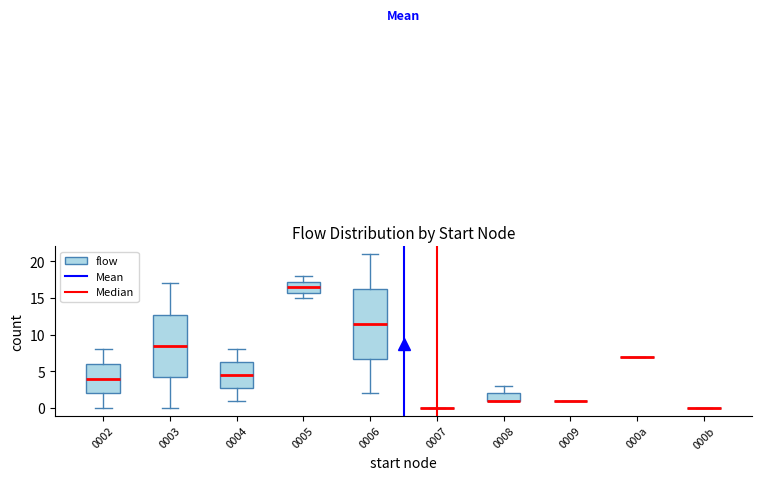

Reading left to right, transcribe this box plot: for each box, give where its median line is, the range the box spans, and where its two whiskers end, as read against the y-axis. The values are not printed on the chart, so give them approximately, as read against the axis.

0002: median 4.0, box 2.0 to 6.0, whiskers 0.0 to 8.0
0003: median 8.5, box 4.5 to 13.0, whiskers 0.0 to 17.0
0004: median 4.5, box 3.0 to 6.5, whiskers 1.0 to 8.0
0005: median 16.5, box 16.0 to 17.5, whiskers 15.0 to 18.0
0006: median 11.5, box 7.0 to 16.5, whiskers 2.0 to 21.0
0007: box collapsed to a line at 0.0, whiskers 0.0 to 0.0
0008: median 1.0 (drawn on the box's lower edge), box 1.0 to 2.0, whiskers 1.0 to 3.0
0009: box collapsed to a line at 1.0, whiskers 1.0 to 1.0
000a: box collapsed to a line at 7.0, whiskers 7.0 to 7.0
000b: box collapsed to a line at 0.0, whiskers 0.0 to 0.0